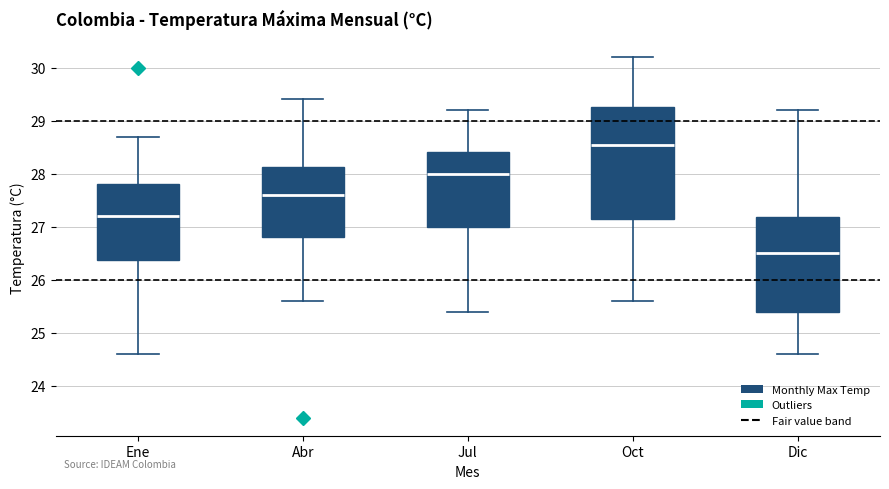

Which box has the lowest median line?

Dic